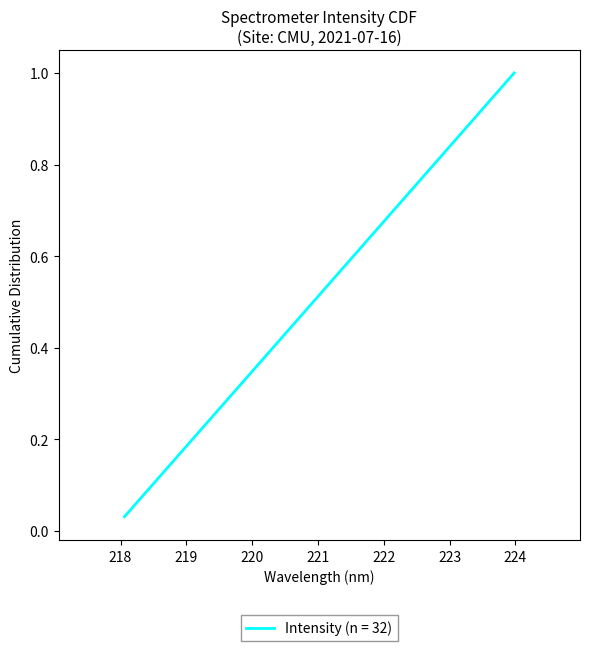

Reading right to left, what are all the values shown in this chart?

1.0	1.0	0.9	0.9	0.9	0.8	0.8	0.8	0.8	0.7	0.7	0.7	0.6	0.6	0.6	0.5	0.5	0.5	0.4	0.4	0.4	0.3	0.3	0.3	0.2	0.2	0.2	0.2	0.1	0.1	0.1	0.0